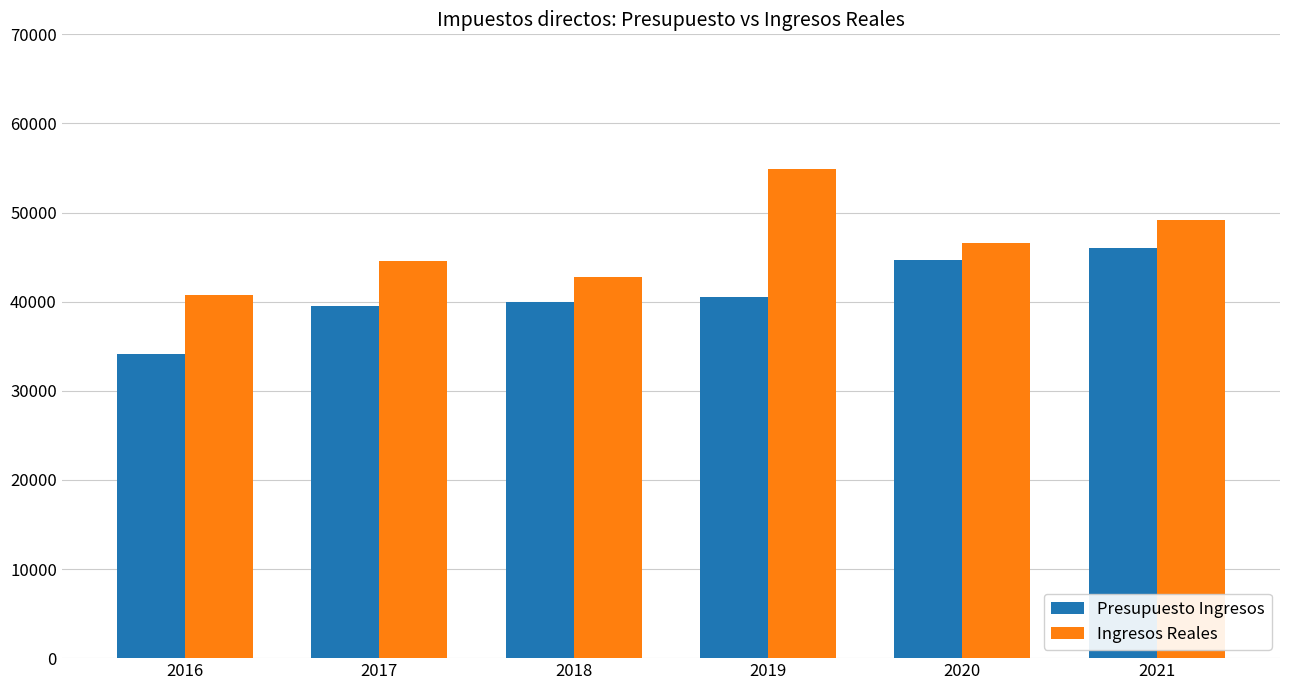

What is the difference between the Presupuesto Ingresos values at 2021 and 2016?

11900.0